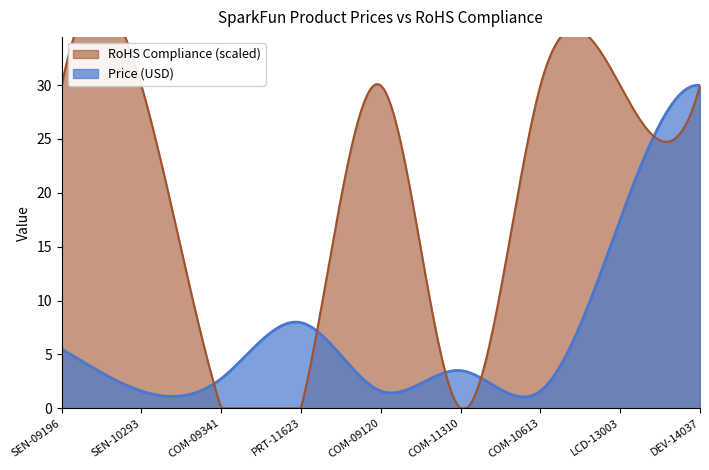

What is the maximum value for Price (USD)?

30.0